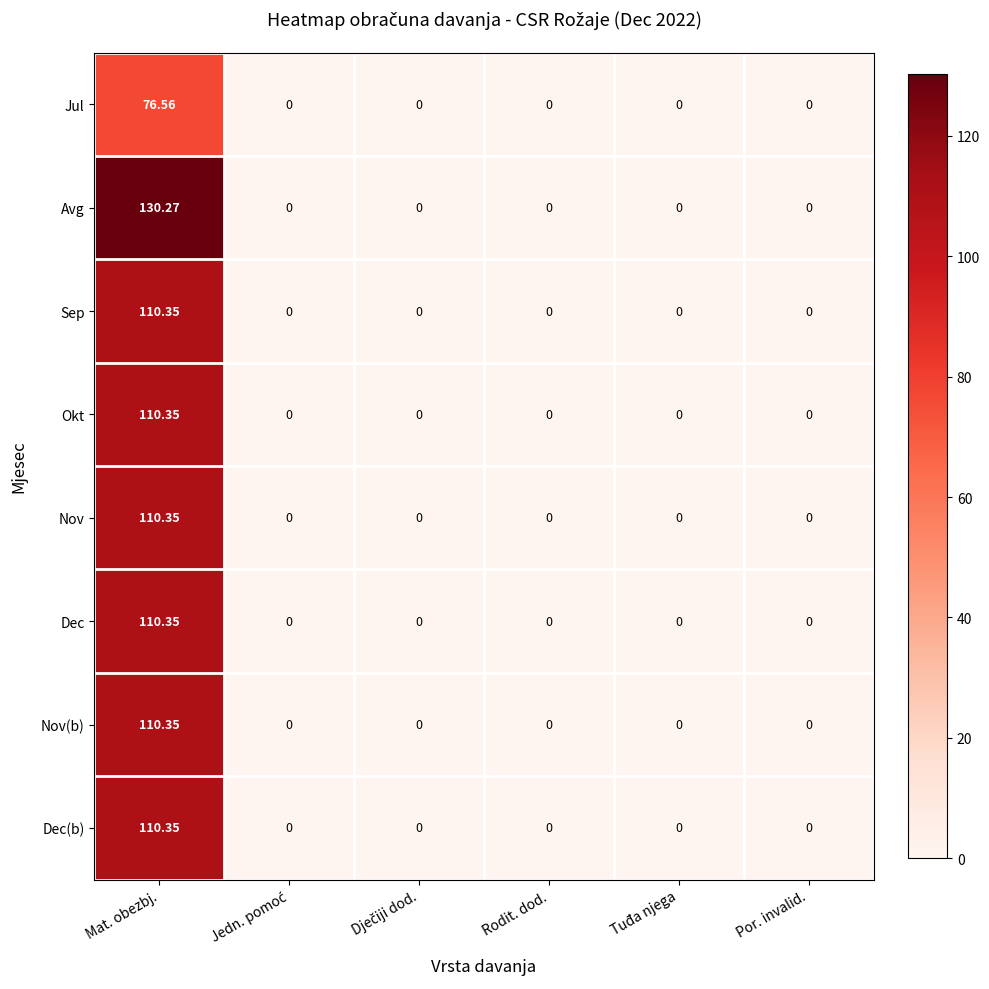

Which category has the highest value in the Sep series?

Mat. obezbj.